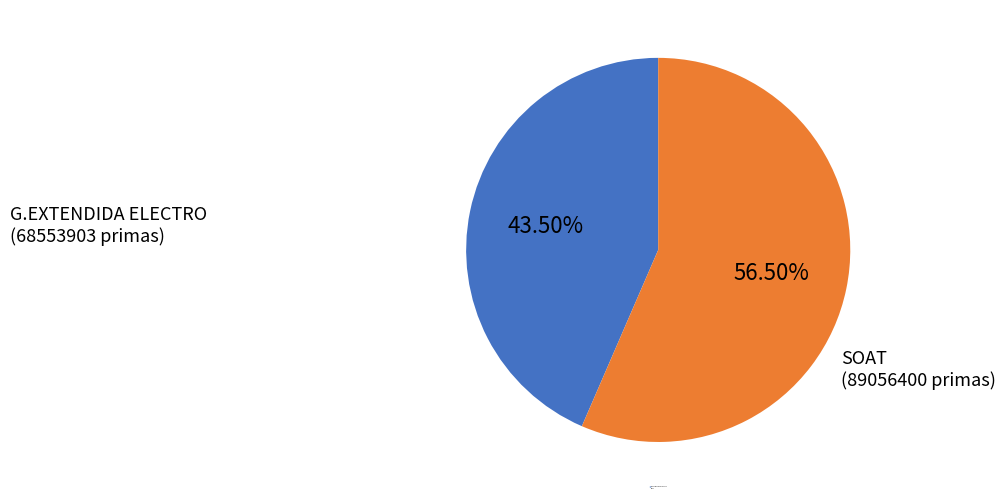

Is there a majority slice in this chart?

Yes